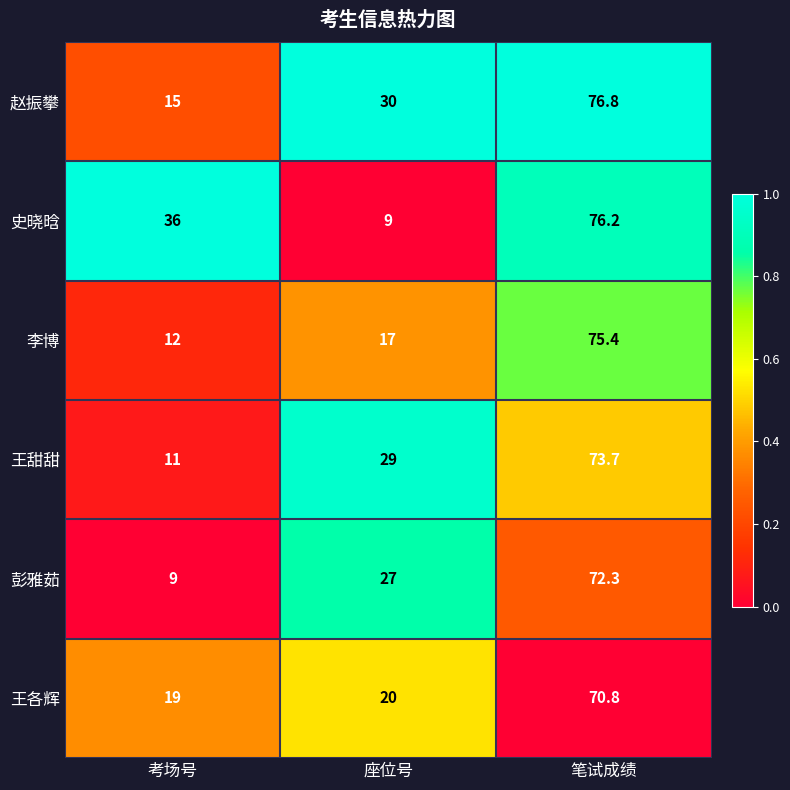

Which series has the largest range (max minus min)?

史晓晗